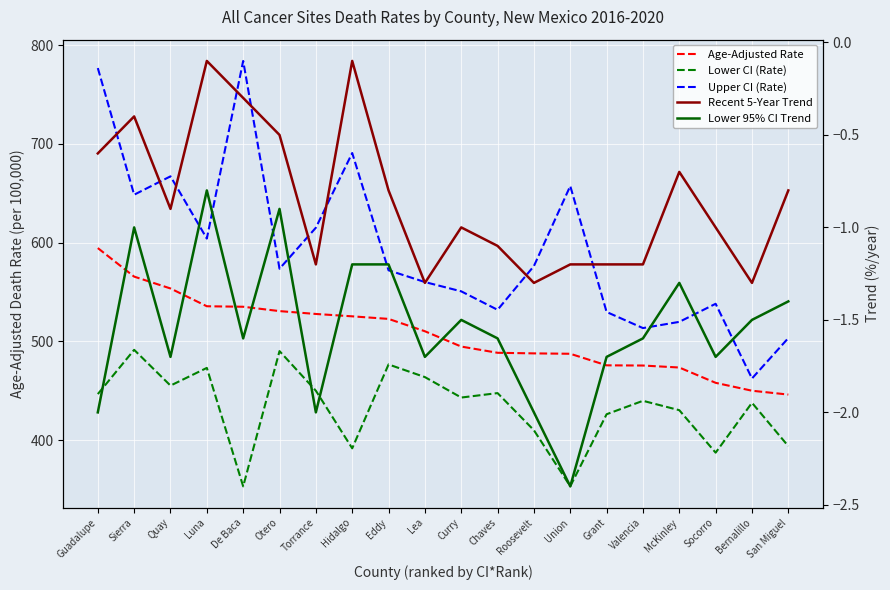

What is the value of the Lower 95% CI Trend point at the 6th from the left?

-0.9